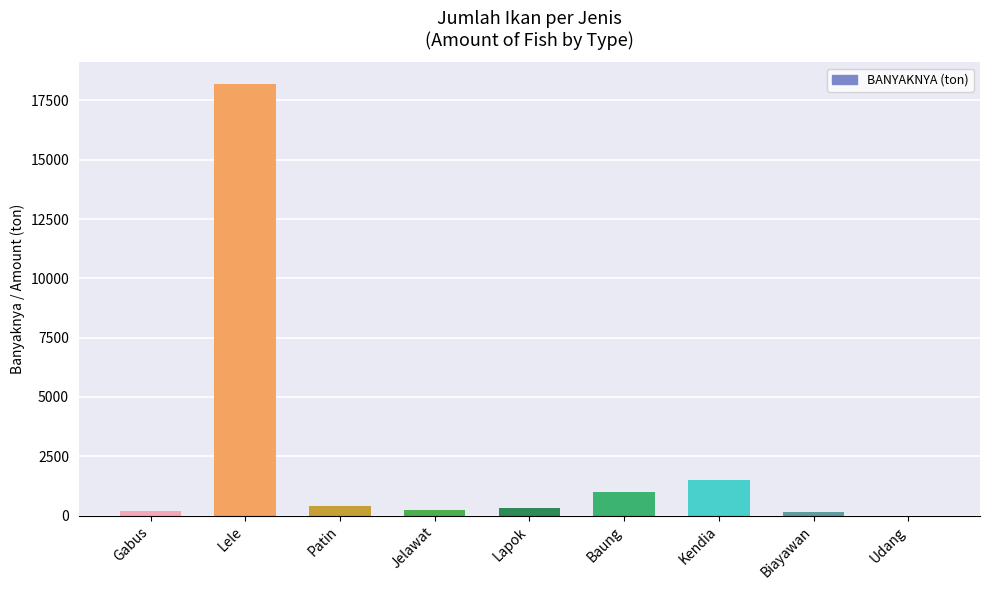

True or false: the data shows 18200 at Lele.

True